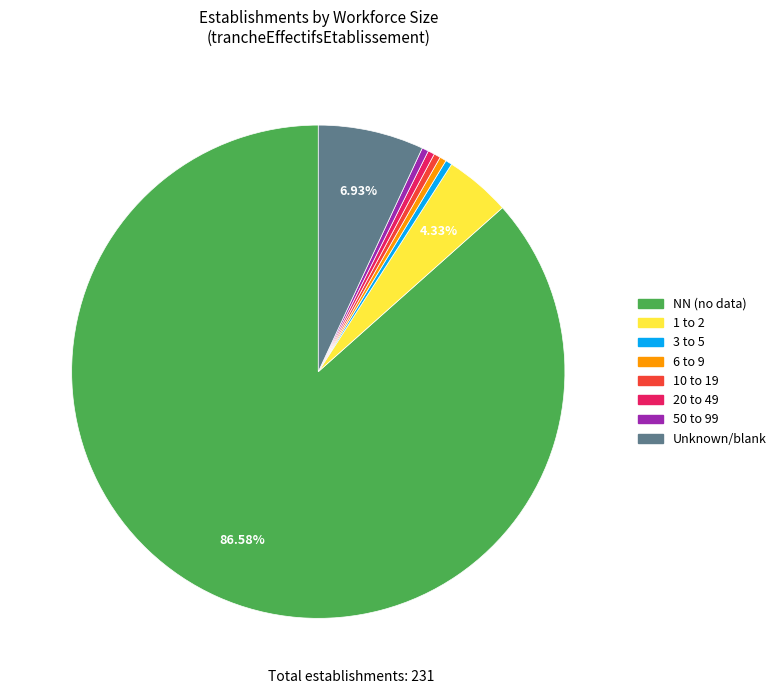

What is the largest slice in the pie chart?

NN (no data)